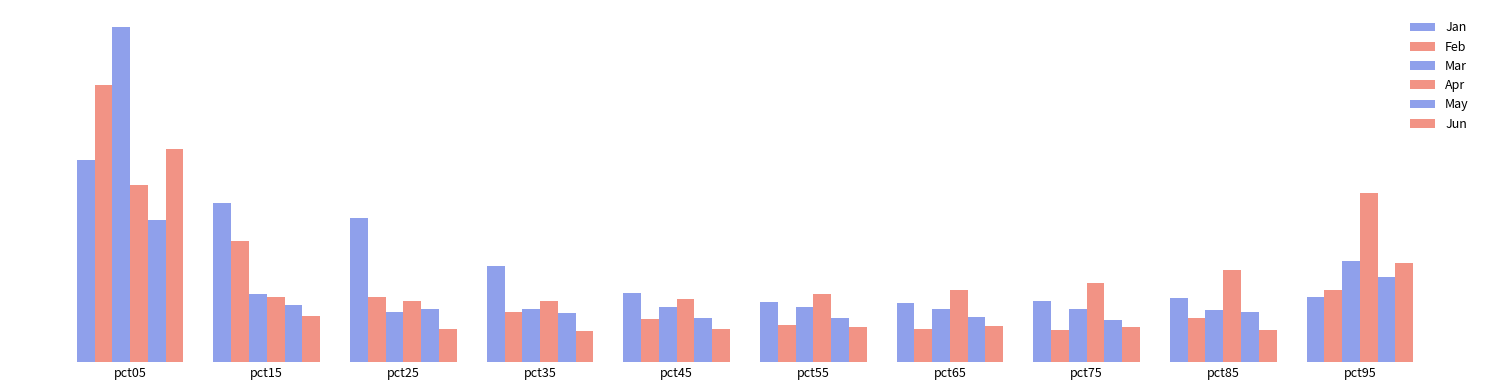

Are the bars grouped side by side (vs. stacked)?

Yes